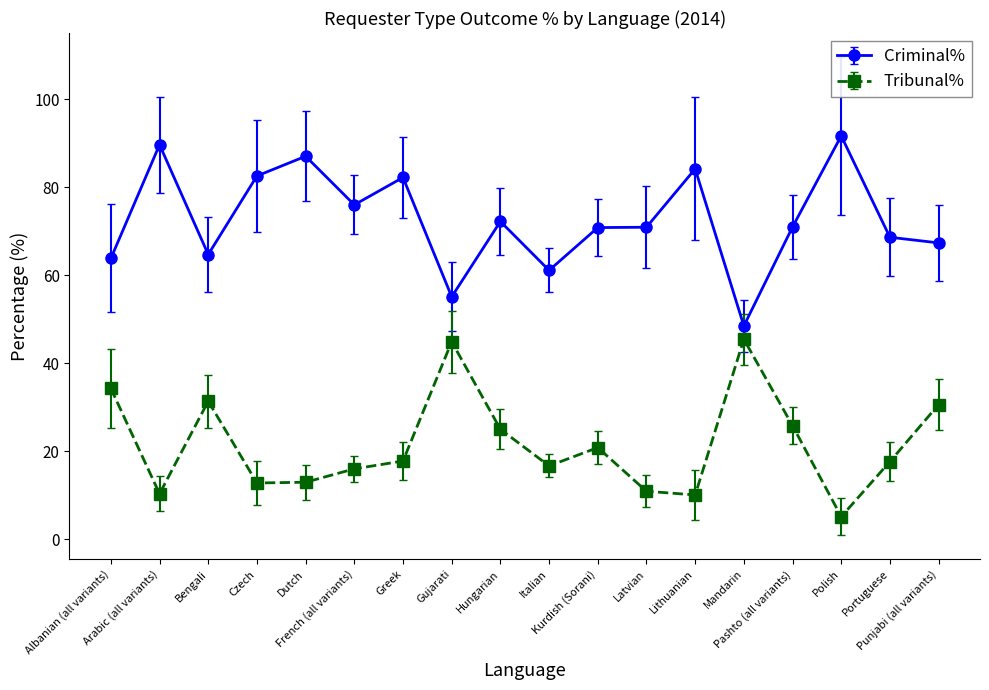

Which label corresponds to the smallest value in the chart?

Polish